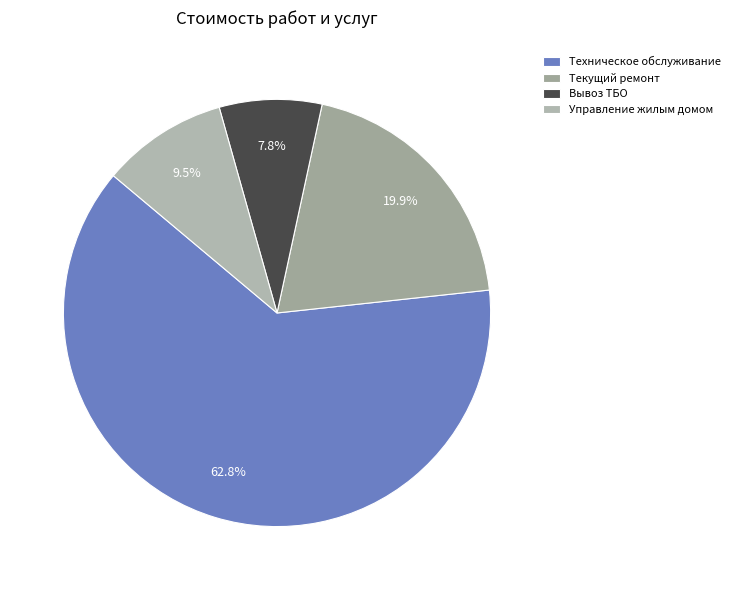

Is there a majority slice in this chart?

Yes